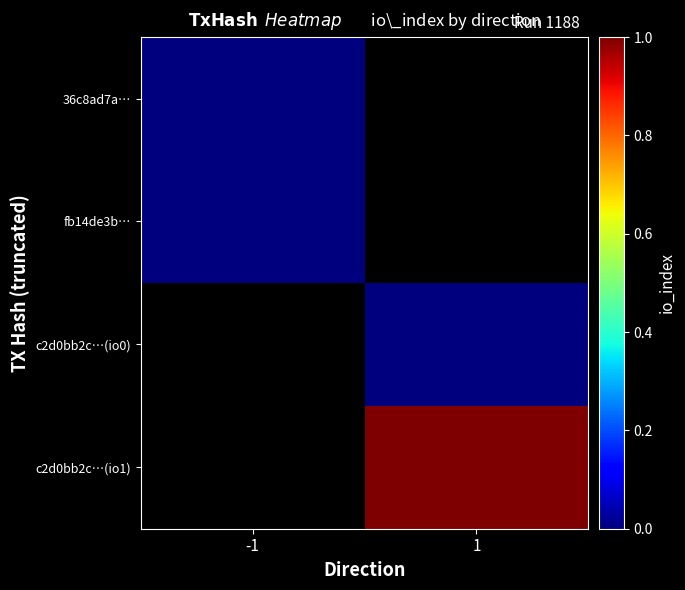

Which series has the largest range (max minus min)?

36c8ad7a…